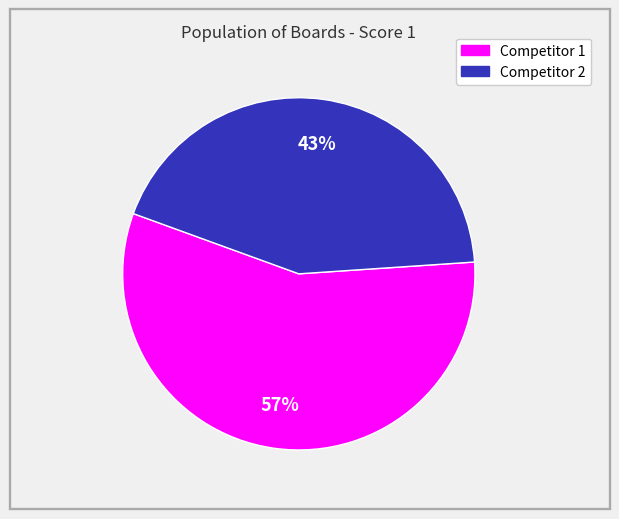

To the nearest percent, what is the average slice percentage?

50%